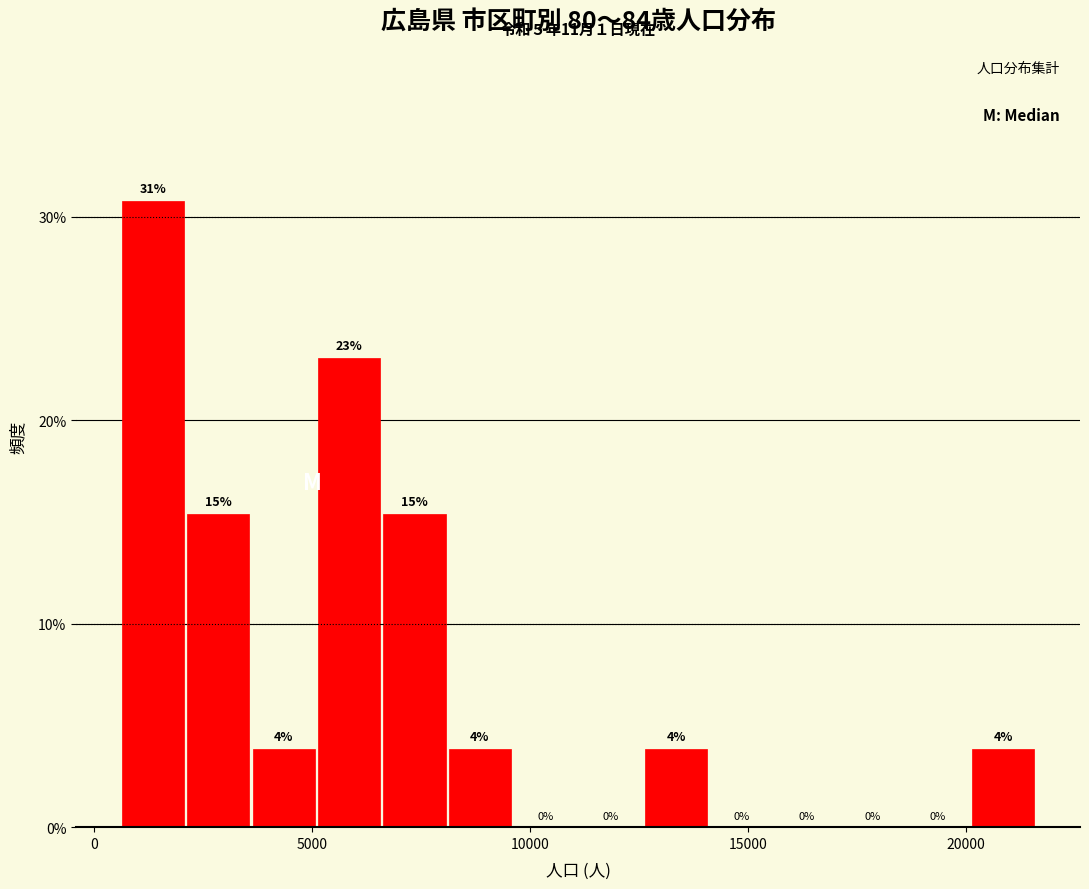

Around what value on the x-axis is the tallest bar? Give the approximate position of its centre, as read against the axis.

1500